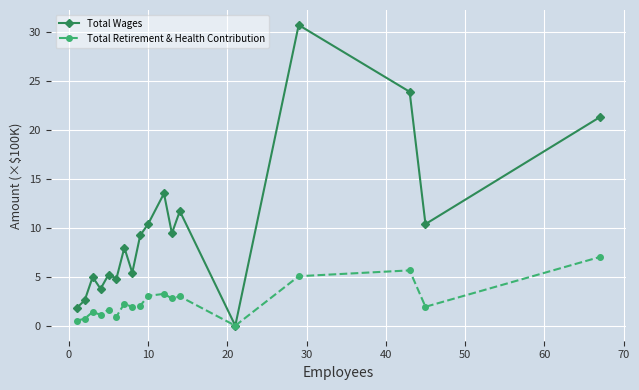

True or false: Total Wages has more than 2 points higher than both neighbors.

True